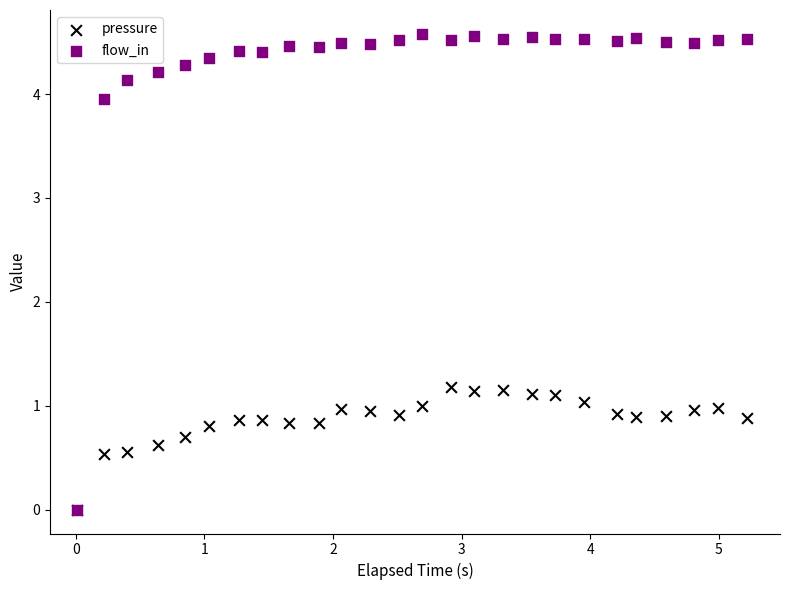

Which series has the widest spread of Y values?

flow_in